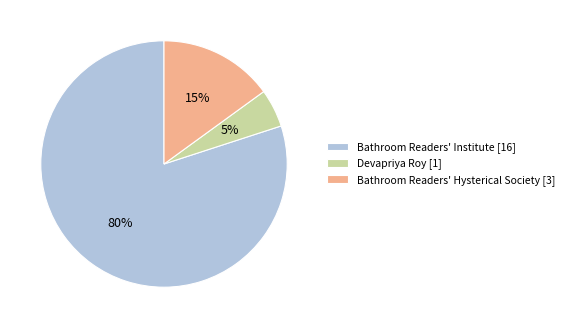

Which has a higher value, Bathroom Readers' Hysterical Society or Bathroom Readers' Institute?

Bathroom Readers' Institute